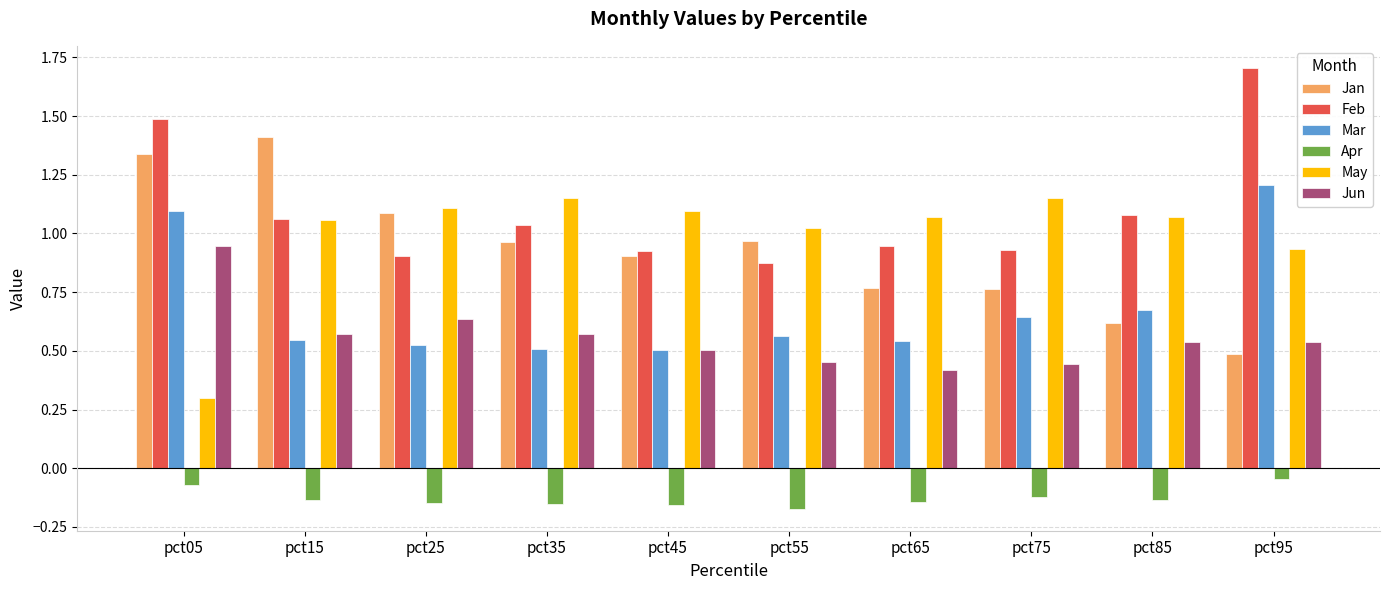

At pct65, list the series in order from smallest to largest.

Apr, Jun, Mar, Jan, Feb, May